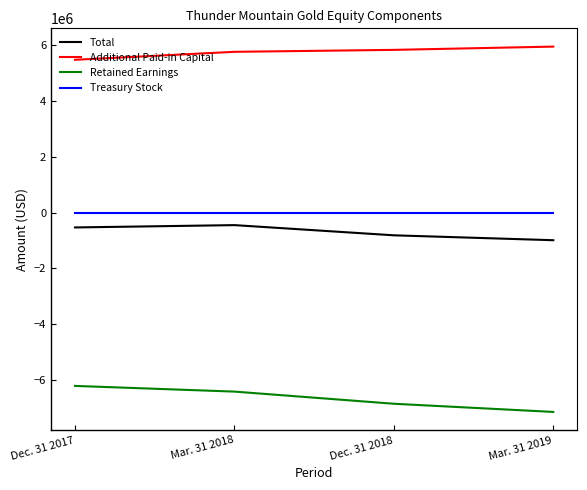

What is the sum of all Total values?

-2787412